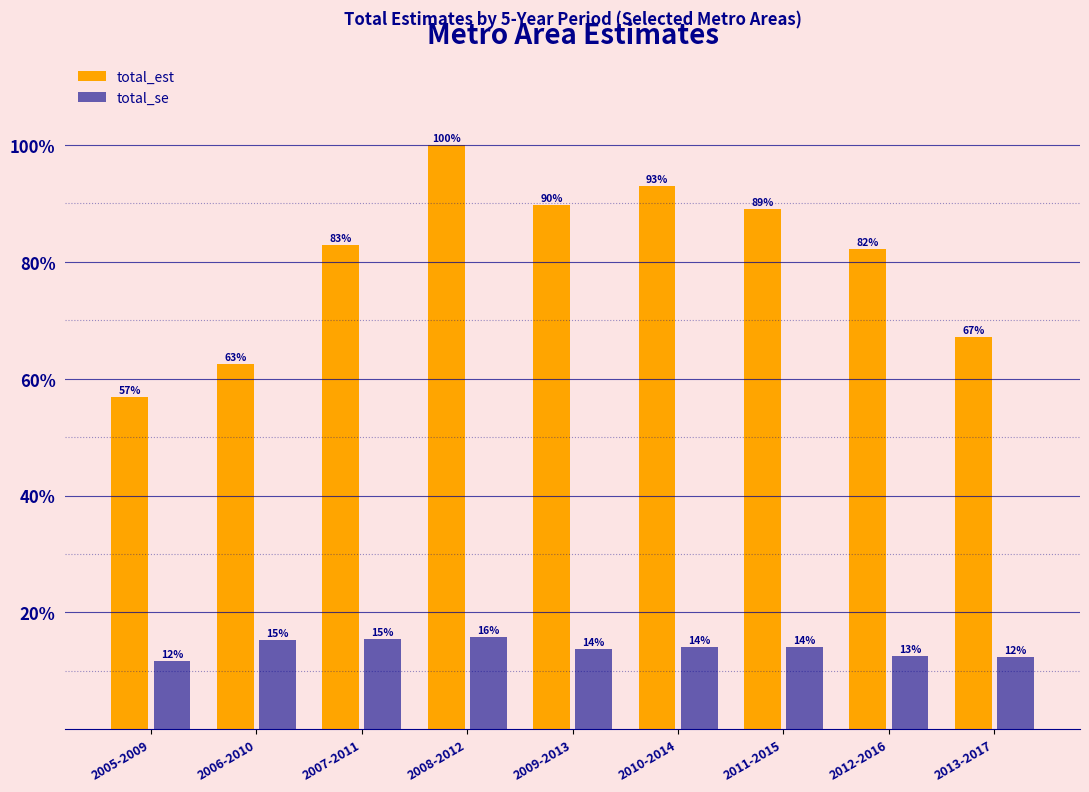

Are the bars grouped side by side (vs. stacked)?

Yes